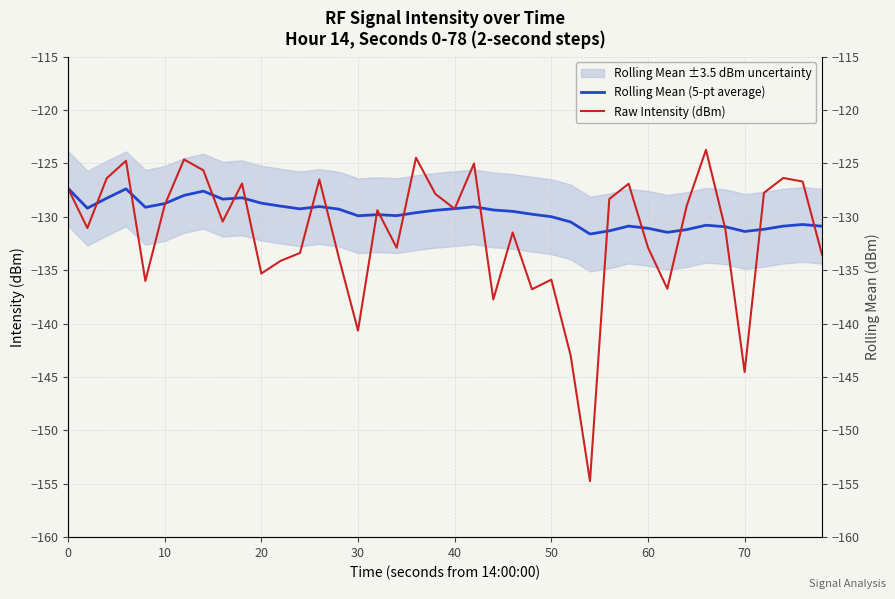

How many interior local valleys does the Raw Intensity (dBm) series have?

12